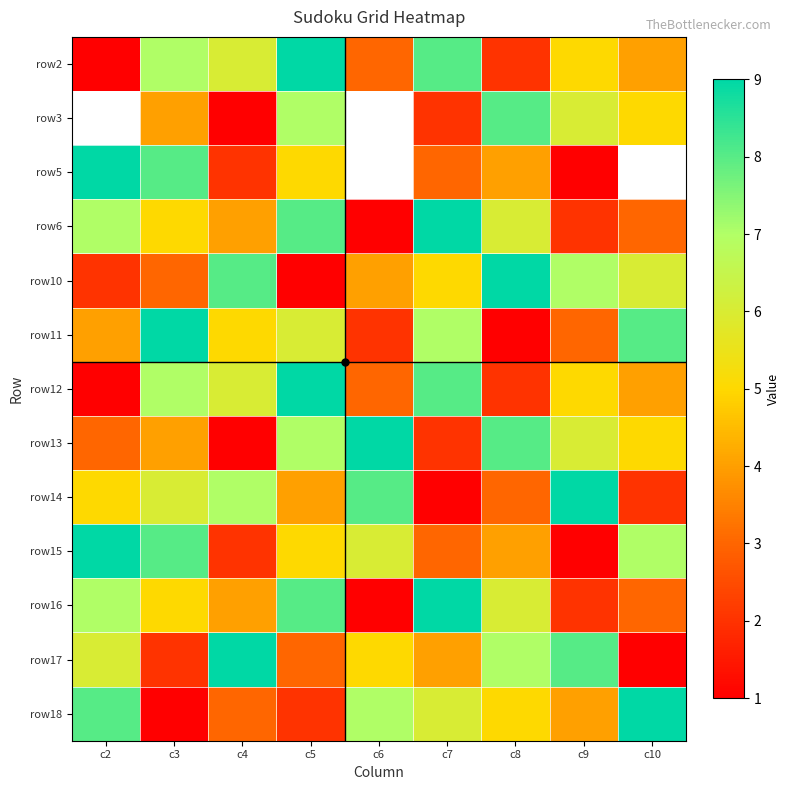

True or false: row13 has a value of 0.9 at c3.

False